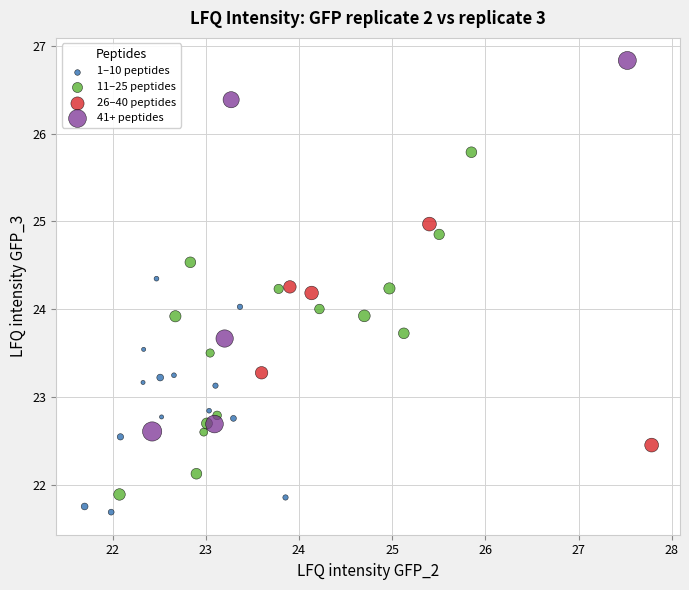

Which series has the largest Y range (max minus min)?

41+ peptides